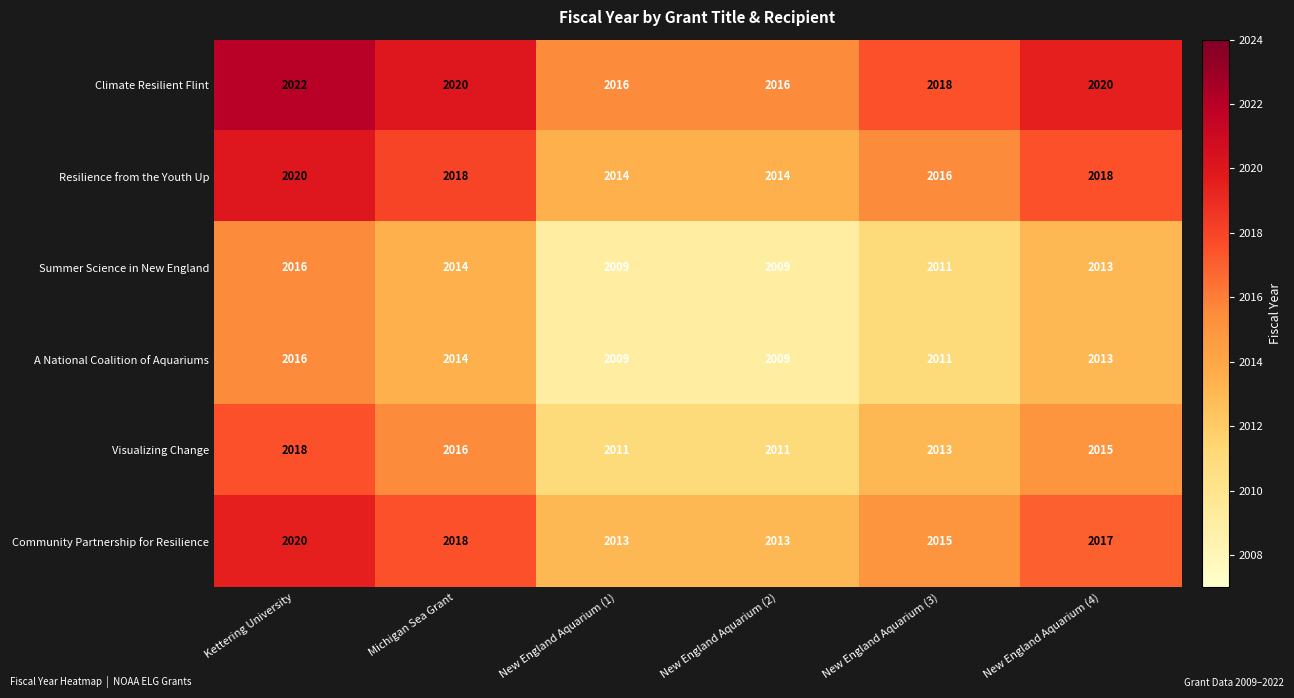

The A National Coalition of Aquariums series shows 2009 at New England Aquarium (1). True or false?

True